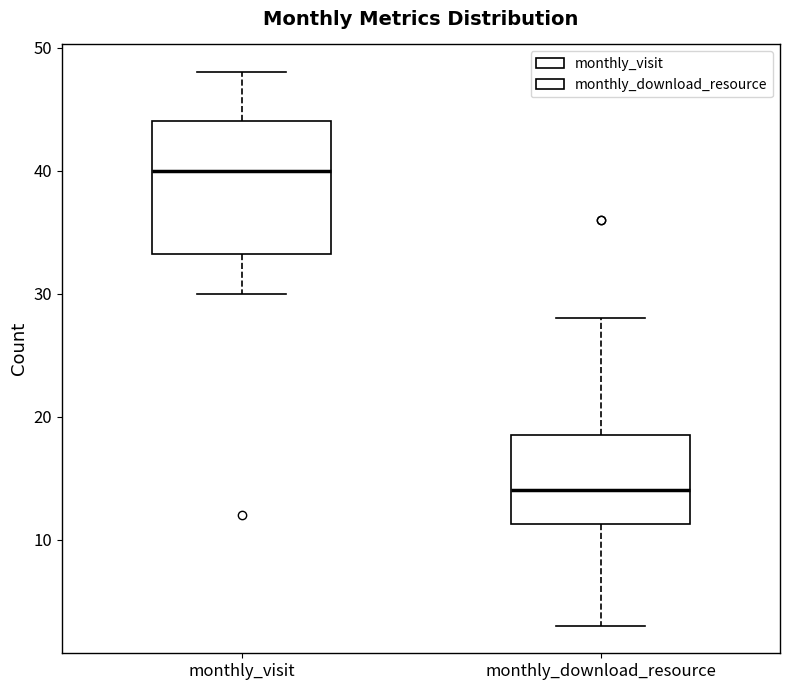

Which box has the lowest median line?

monthly_download_resource